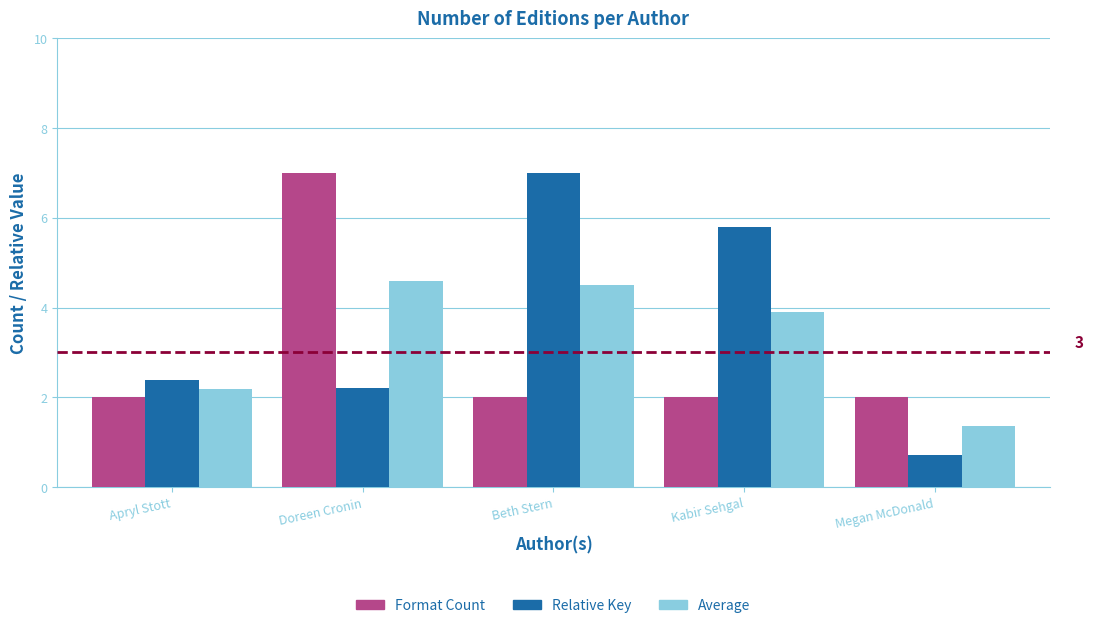

True or false: Format Count has a value of 3.6 at Kabir Sehgal.

False